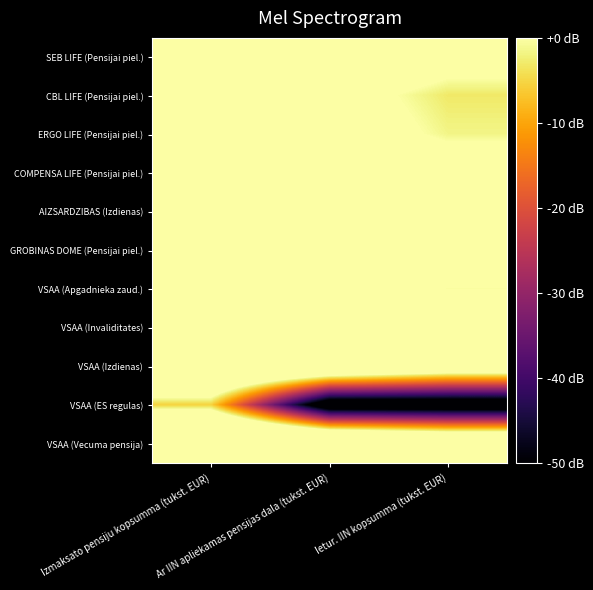

Rank the series at Ietur. IIN kopsumma (tukst. EUR) from lowest to highest value.

VSAA (ES regulas), CBL LIFE (Pensijai piel.), ERGO LIFE (Pensijai piel.), VSAA (Apgadnieka zaud.), SEB LIFE (Pensijai piel.), GROBINAS DOME (Pensijai piel.), COMPENSA LIFE (Pensijai piel.), VSAA (Invaliditates), AIZSARDZIBAS (Izdienas), VSAA (Izdienas), VSAA (Vecuma pensija)